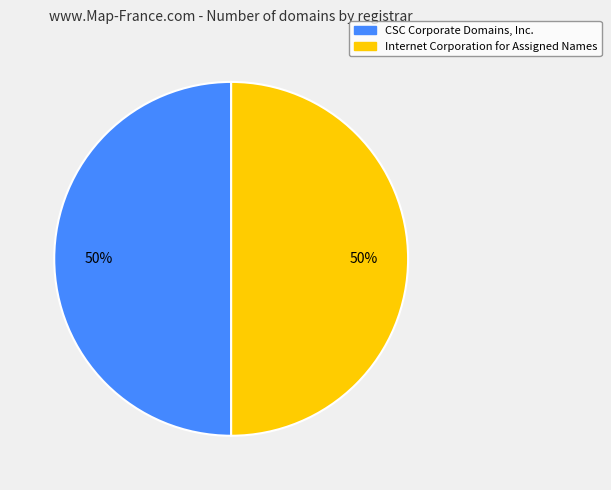

To the nearest percent, what is the average slice percentage?

50%